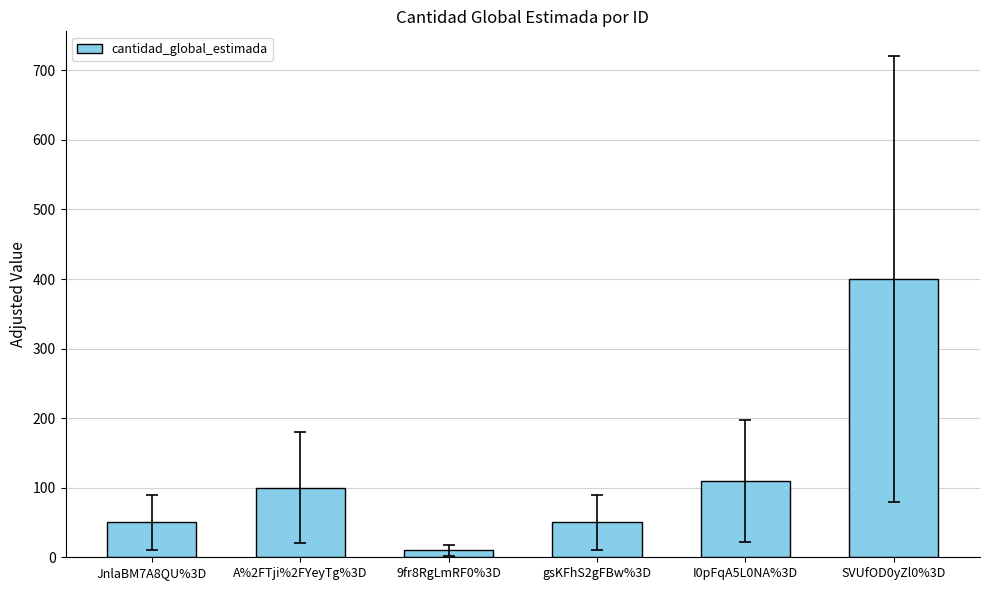

What is the label of the 6th bar from the right?

JnlaBM7A8QU%3D